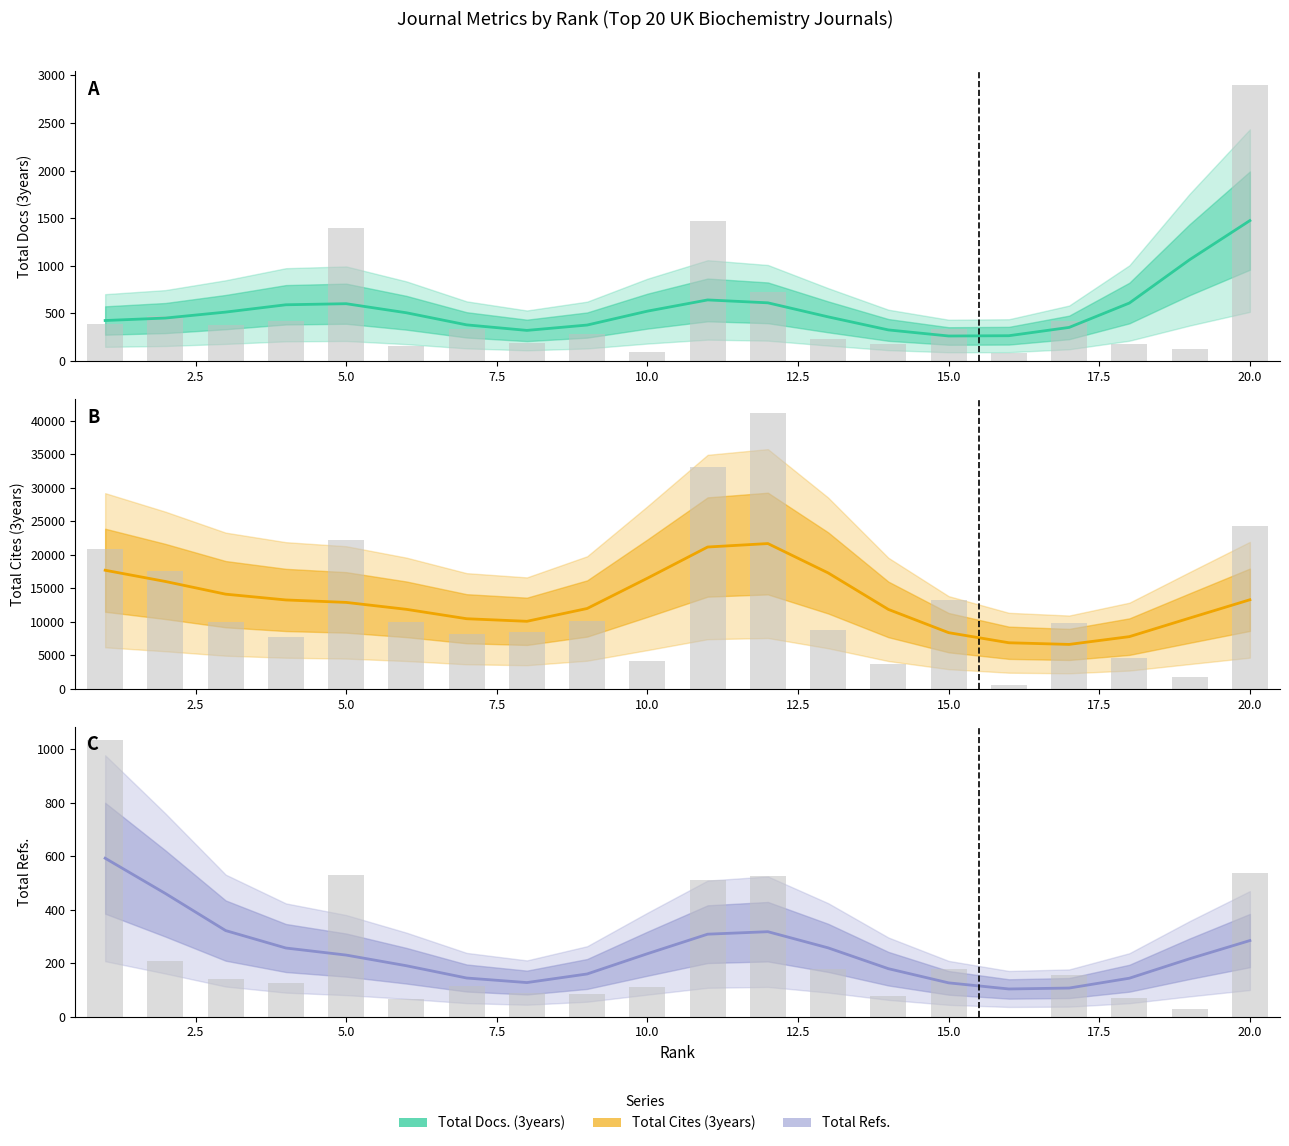

What are all the series names shown in the legend?

Total Docs. (3years), Total Cites (3years), Total Refs.